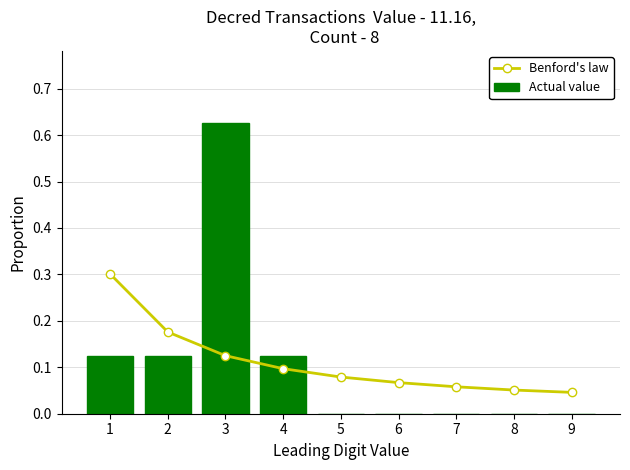

Between 5 and 2, which is larger?

2